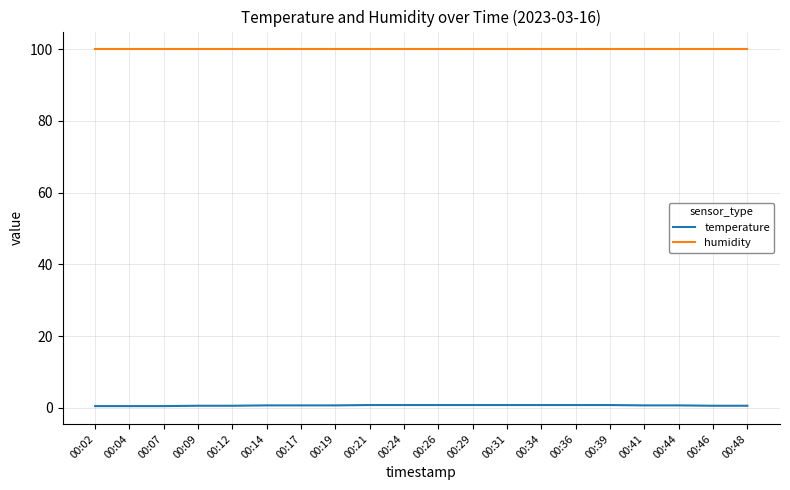

What is the minimum value shown in the chart?

0.5